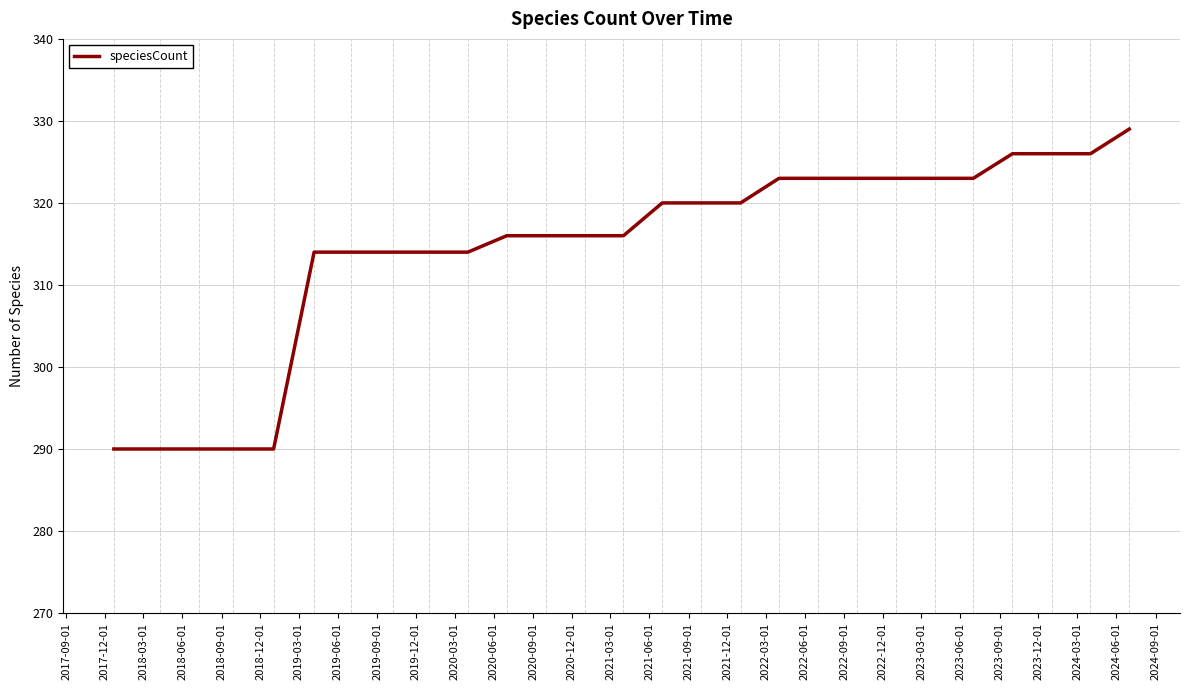

What is the smallest value displayed?

290